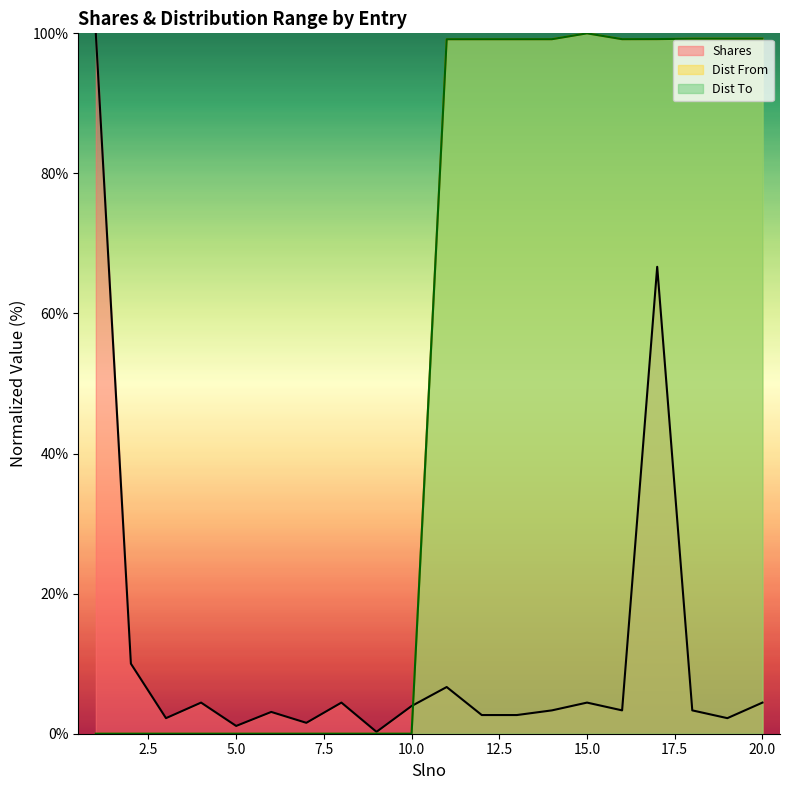

At which category does Dist From reach its first local valley?

16